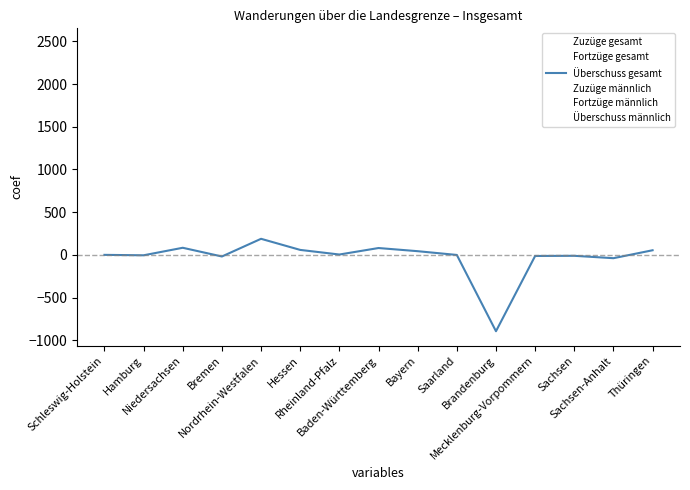

Where does the Zuzüge gesamt series first go above 190?

Niedersachsen